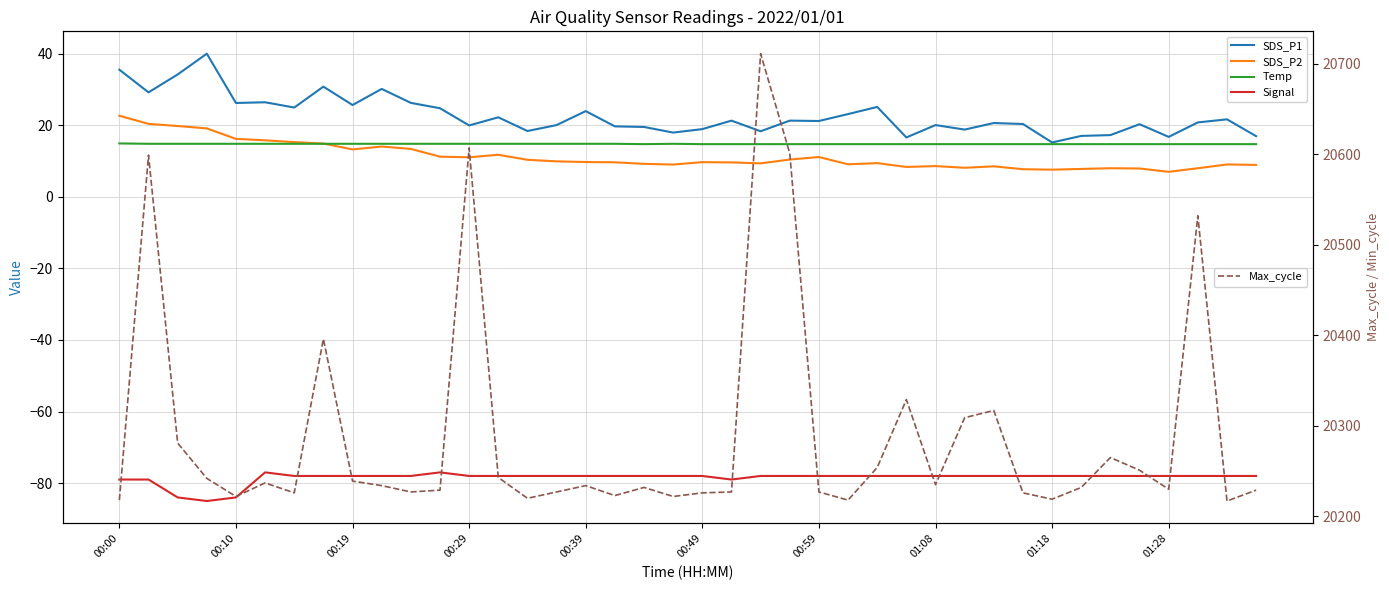

What position from the left is 17?

18